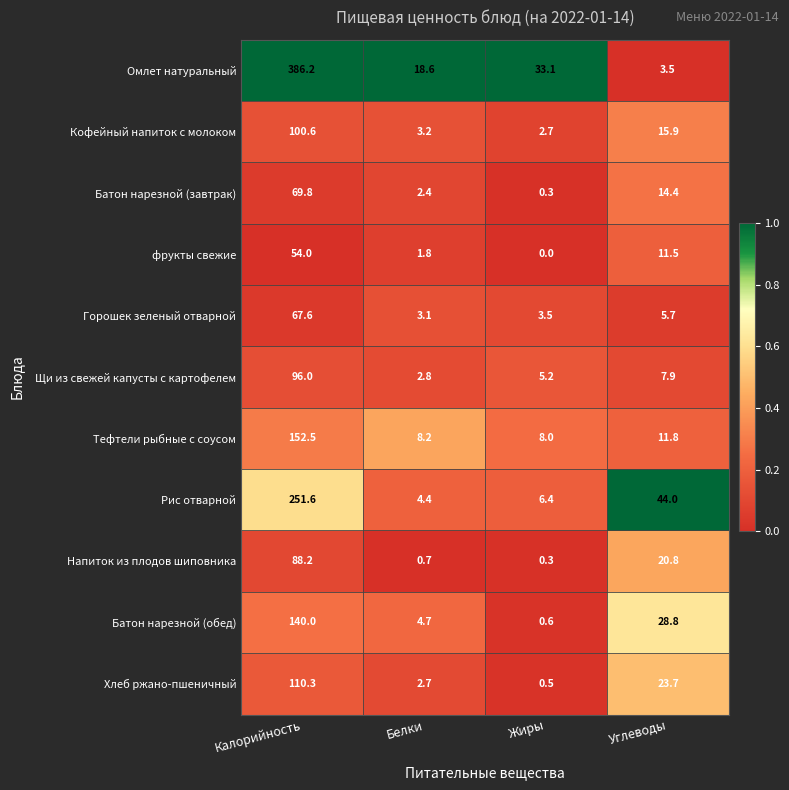

Which series has the largest total across all categories?

Омлет натуральный